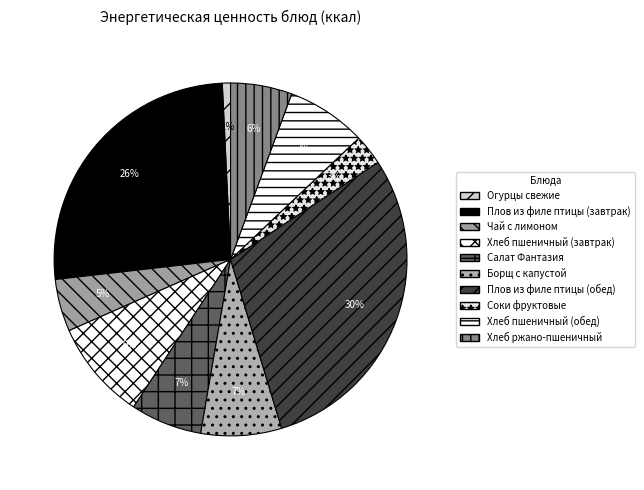

Do Хлеб пшеничный (завтрак) and Плов из филе птицы (обед) together represent more than half of the pie?

No